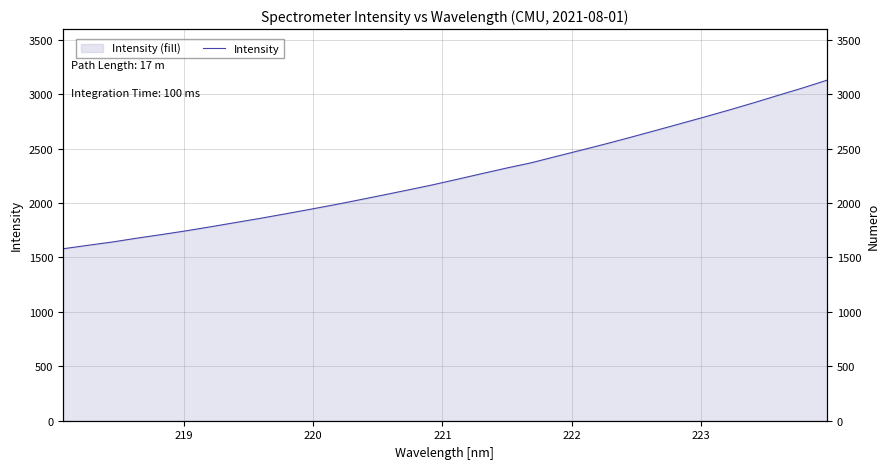

True or false: there are more than 2 points higher than both neighbors.

False